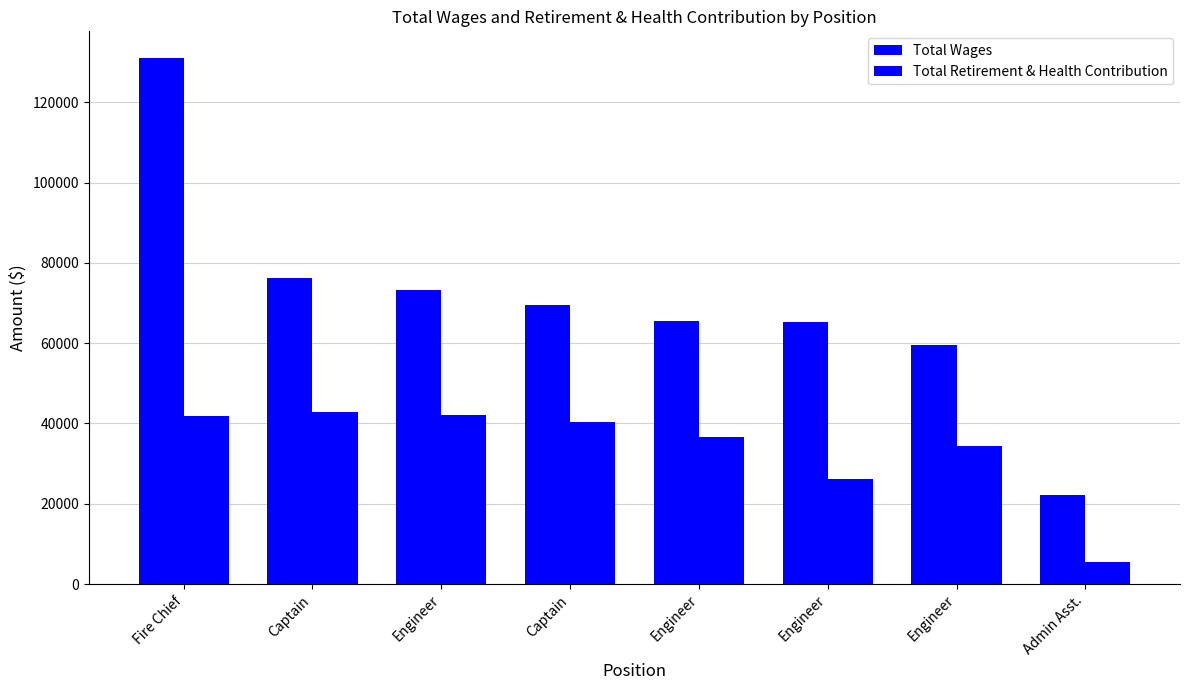

What is the sum of the Total Retirement & Health Contribution values at Engineer and Captain?

69091